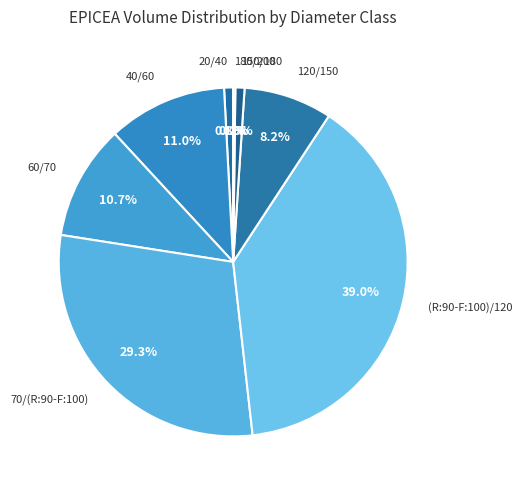

Combined, what portion of the pie is 40/60 and 120/150?

19.2%